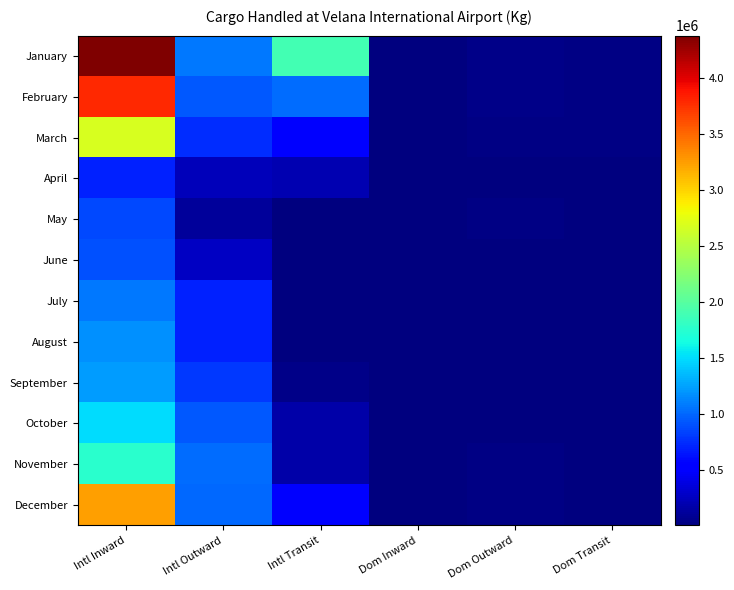

Reading right to left, extract all data points from this chart.

January: Dom Transit=27596.4	Dom Outward=38438.7	Dom Inward=15812.3	Intl Transit=1893957.4	Intl Outward=1065270.4	Intl Inward=4383401.1
February: Dom Transit=25375.7	Dom Outward=34450.0	Dom Inward=14702.0	Intl Transit=1015804.4	Intl Outward=932429.9	Intl Inward=3788885.1
March: Dom Transit=19071.7	Dom Outward=26675.1	Dom Inward=12458.6	Intl Transit=551230.4	Intl Outward=752035.3	Intl Inward=2676752.8
April: Dom Transit=2877.6	Dom Outward=4806.0	Dom Inward=2497.6	Intl Transit=204325.0	Intl Outward=225887.0	Intl Inward=692016.4
May: Dom Transit=2005.0	Dom Outward=33583.0	Dom Inward=16047.5	Intl Transit=10474.0	Intl Outward=116222.0	Intl Inward=857807.3
June: Dom Transit=130.0	Dom Outward=15349.8	Dom Inward=8434.8	Intl Transit=296.0	Intl Outward=273808.4	Intl Inward=897218.0
July: Dom Transit=2494.7	Dom Outward=13518.8	Dom Inward=4619.2	Intl Transit=5255.0	Intl Outward=700722.0	Intl Inward=1062051.3
August: Dom Transit=439.9	Dom Outward=15332.6	Dom Inward=9793.8	Intl Transit=5496.5	Intl Outward=688919.2	Intl Inward=1172714.3
September: Dom Transit=583.8	Dom Outward=14553.5	Dom Inward=7641.4	Intl Transit=40190.2	Intl Outward=789592.2	Intl Inward=1229121.4
October: Dom Transit=563.3	Dom Outward=16253.9	Dom Inward=6526.1	Intl Transit=158021.2	Intl Outward=929698.7	Intl Inward=1504201.7
November: Dom Transit=1627.2	Dom Outward=17662.0	Dom Inward=8027.1	Intl Transit=165669.2	Intl Outward=1025901.8	Intl Inward=1762697.2
December: Dom Transit=2678.7	Dom Outward=27818.0	Dom Inward=12324.2	Intl Transit=532535.6	Intl Outward=1008010.6	Intl Inward=3246841.3